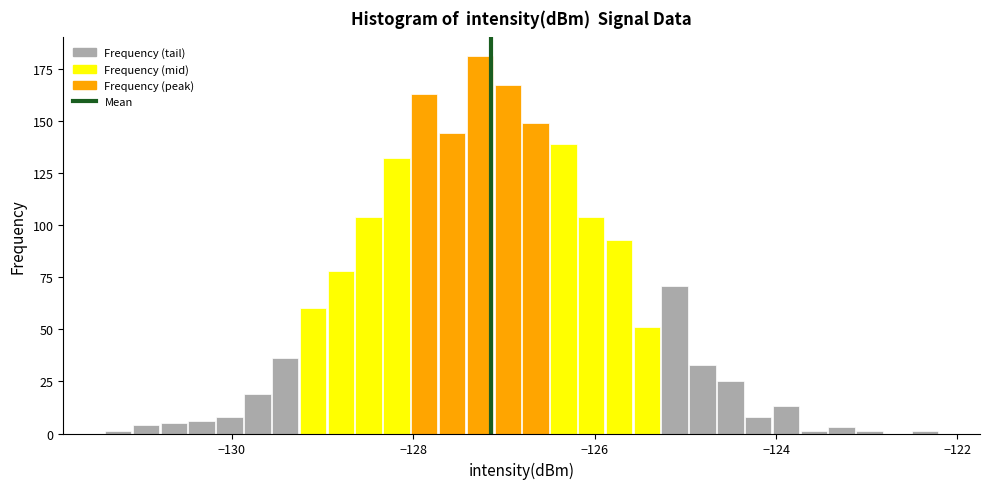

Around what value on the x-axis is the tallest bar? Give the approximate position of its centre, as read against the axis.

-127.2